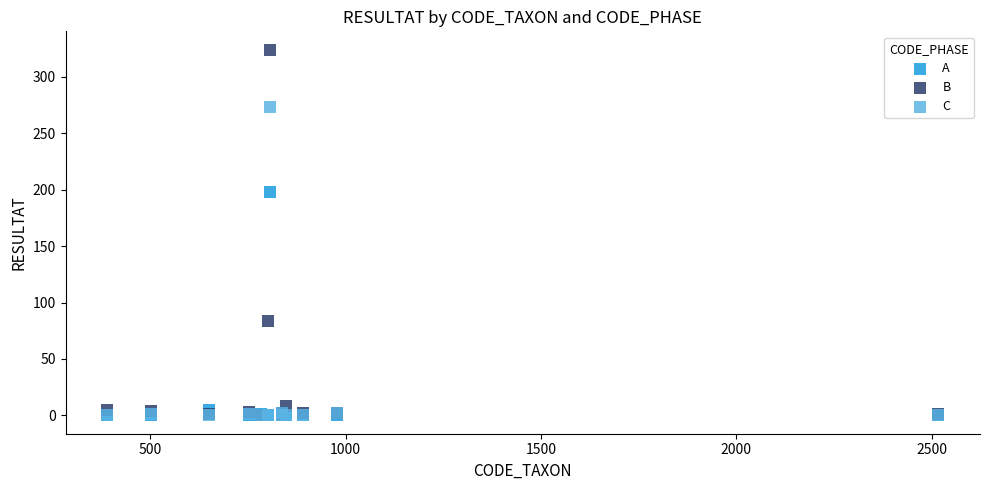

Across all series, what Y value is closest to 162?

198